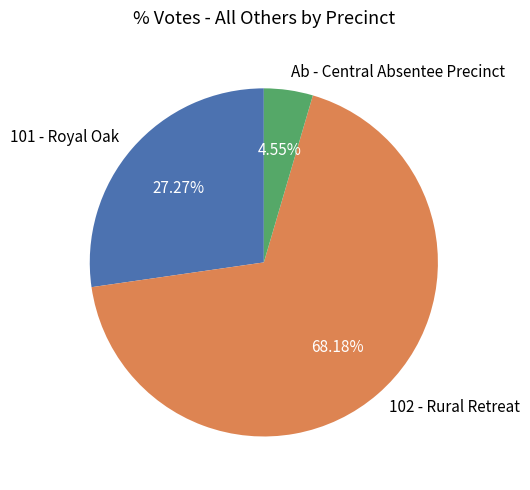

Rank the categories by value from highest to lowest.

102 - Rural Retreat, 101 - Royal Oak, Ab - Central Absentee Precinct